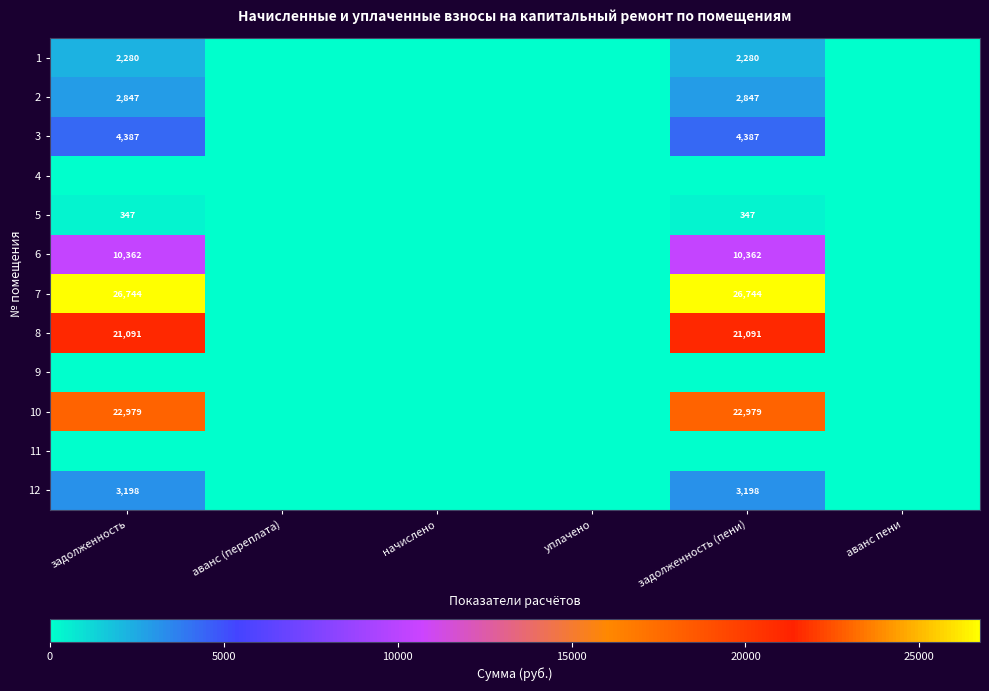

What is the greatest value displayed?

26744.1